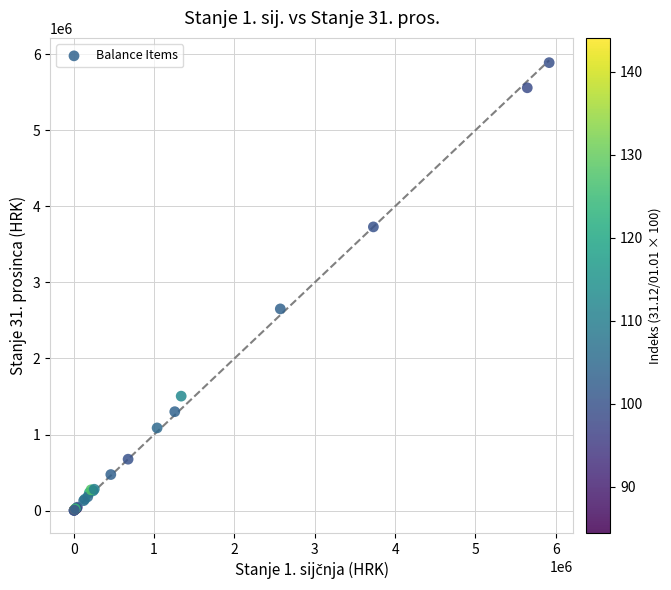

What Y value in the scatter plot is closest to 2945955?

2652076.8